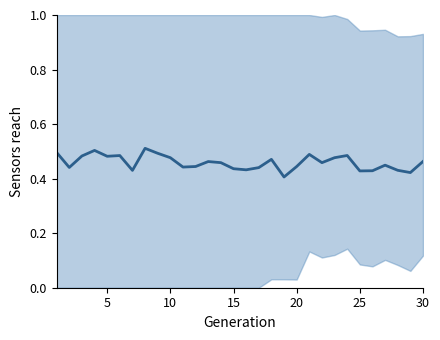

What is the value of the 5th point from the left?

0.5